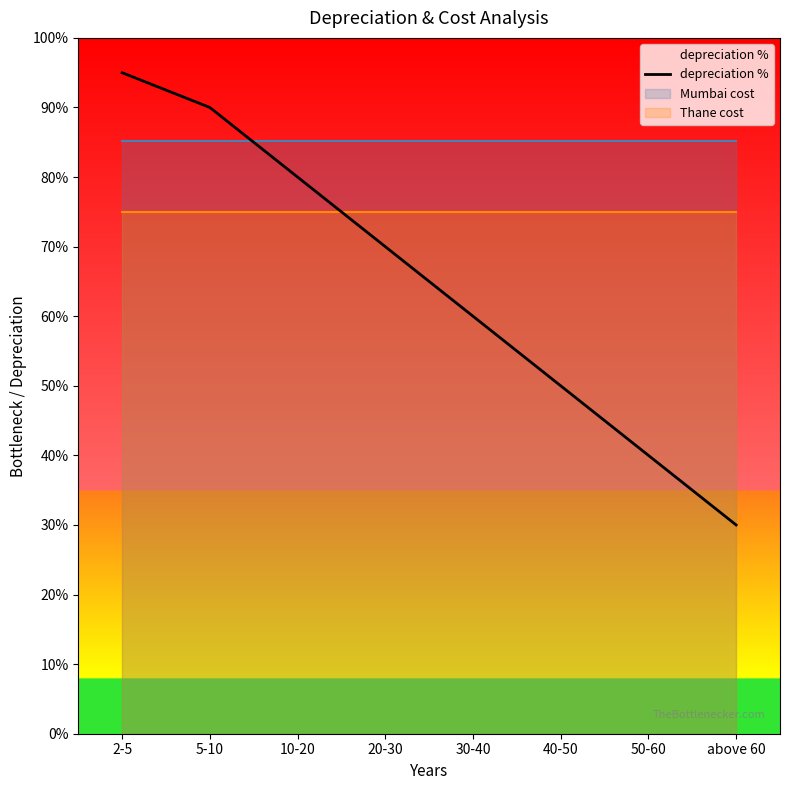

What is the value of the 1st point from the left?

0.9